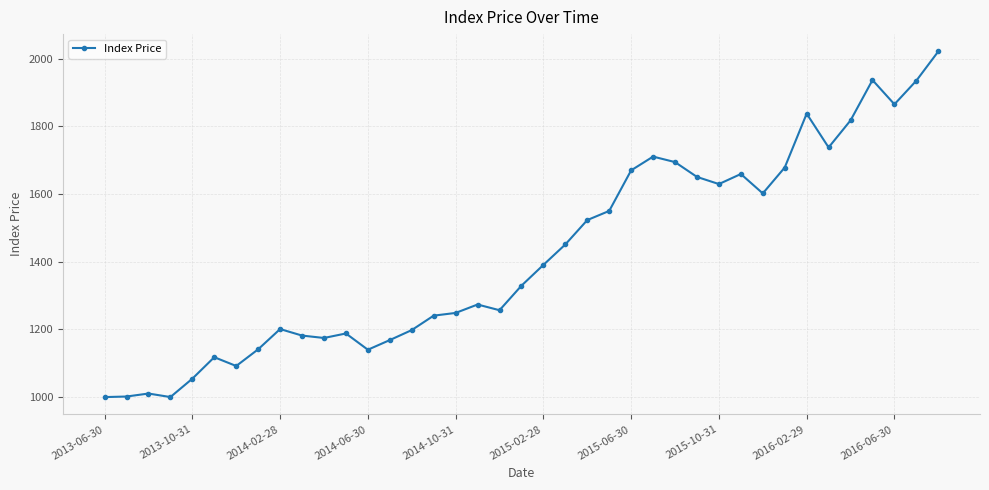

What is the value of the 38th point from the left?

1935.2